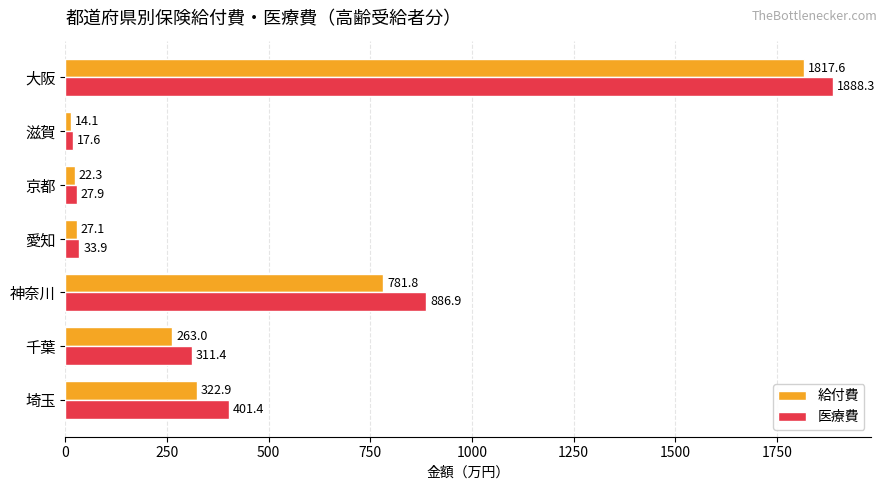

List the series in order of their overall mean, lowest first.

給付費, 医療費